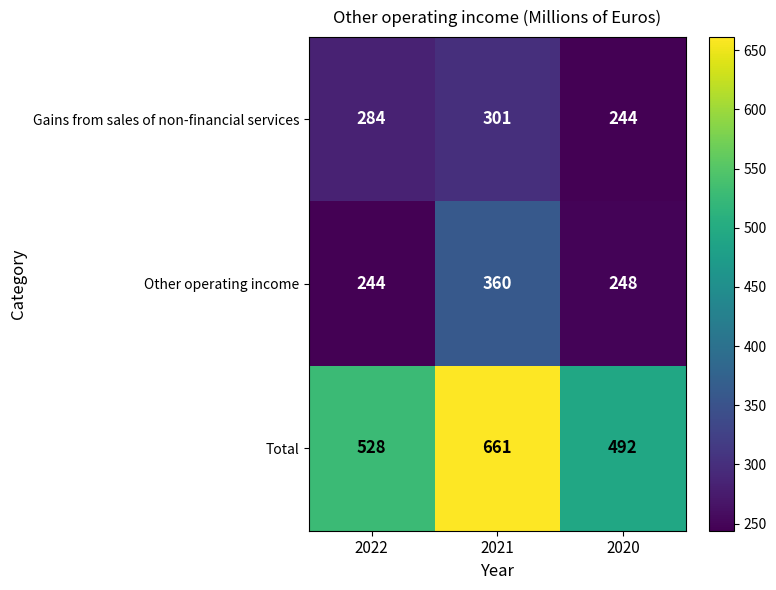

Reading right to left, extract all data points from this chart.

Gains from sales of non-financial services: 2020=244	2021=301	2022=284
Other operating income: 2020=248	2021=360	2022=244
Total: 2020=492	2021=661	2022=528